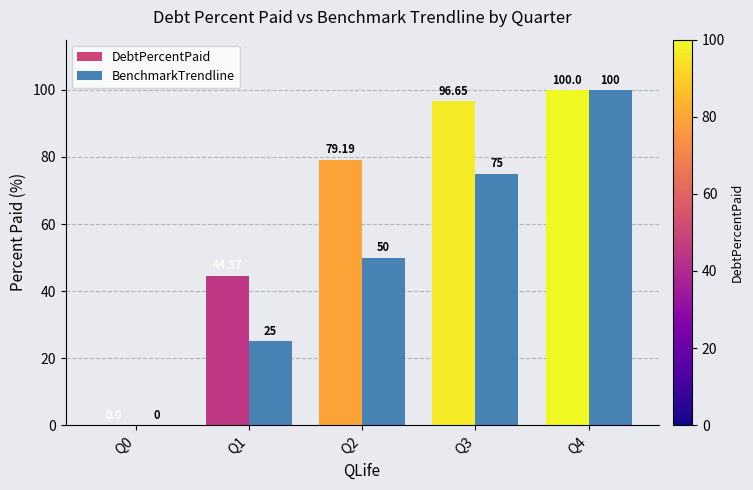

Where does the data first go above 50?

Q3